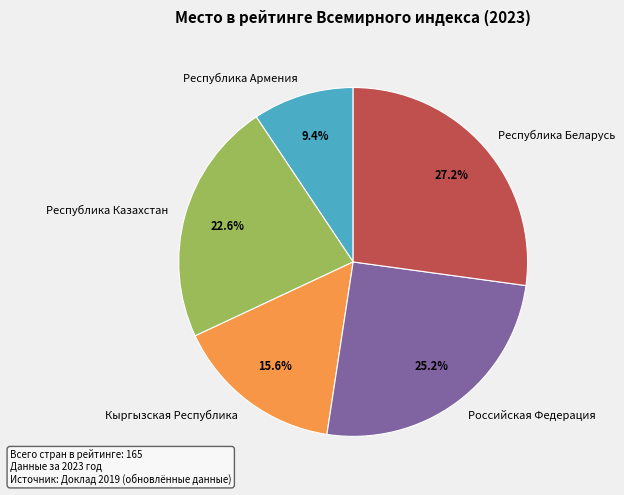

True or false: Республика Армения accounts for 21% of the total.

False